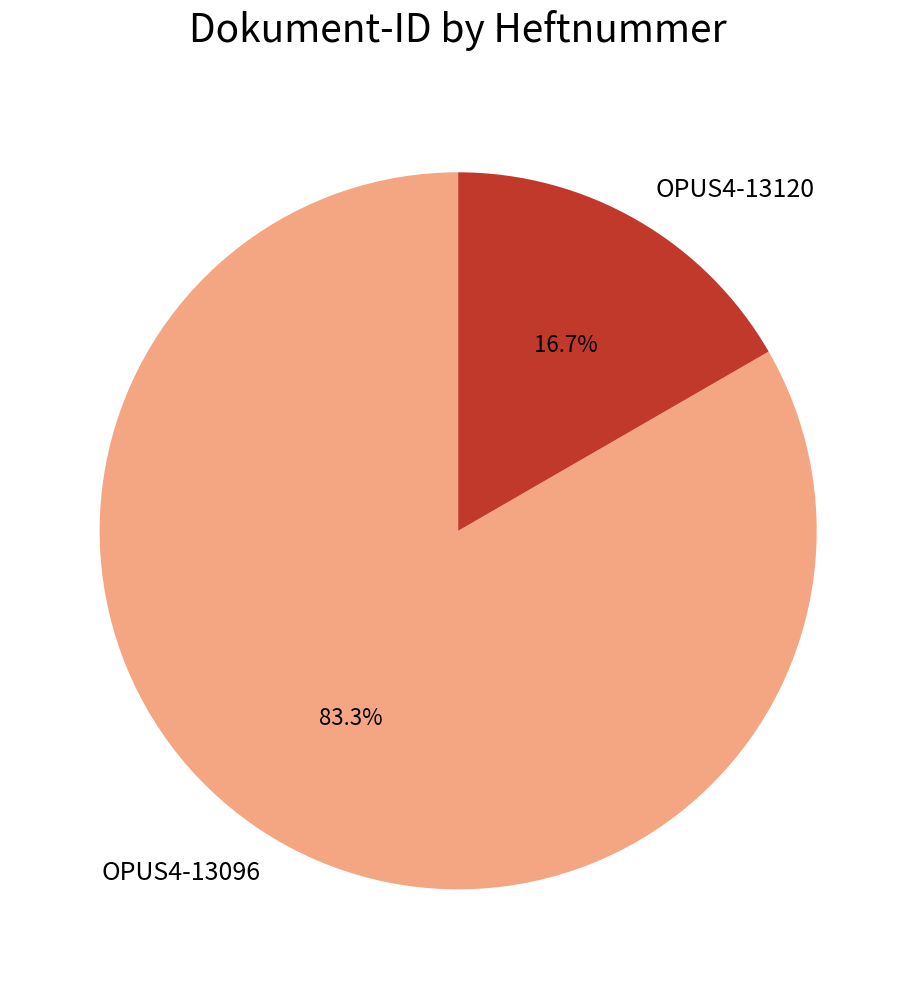

What is the smallest slice in the pie chart?

OPUS4-13120